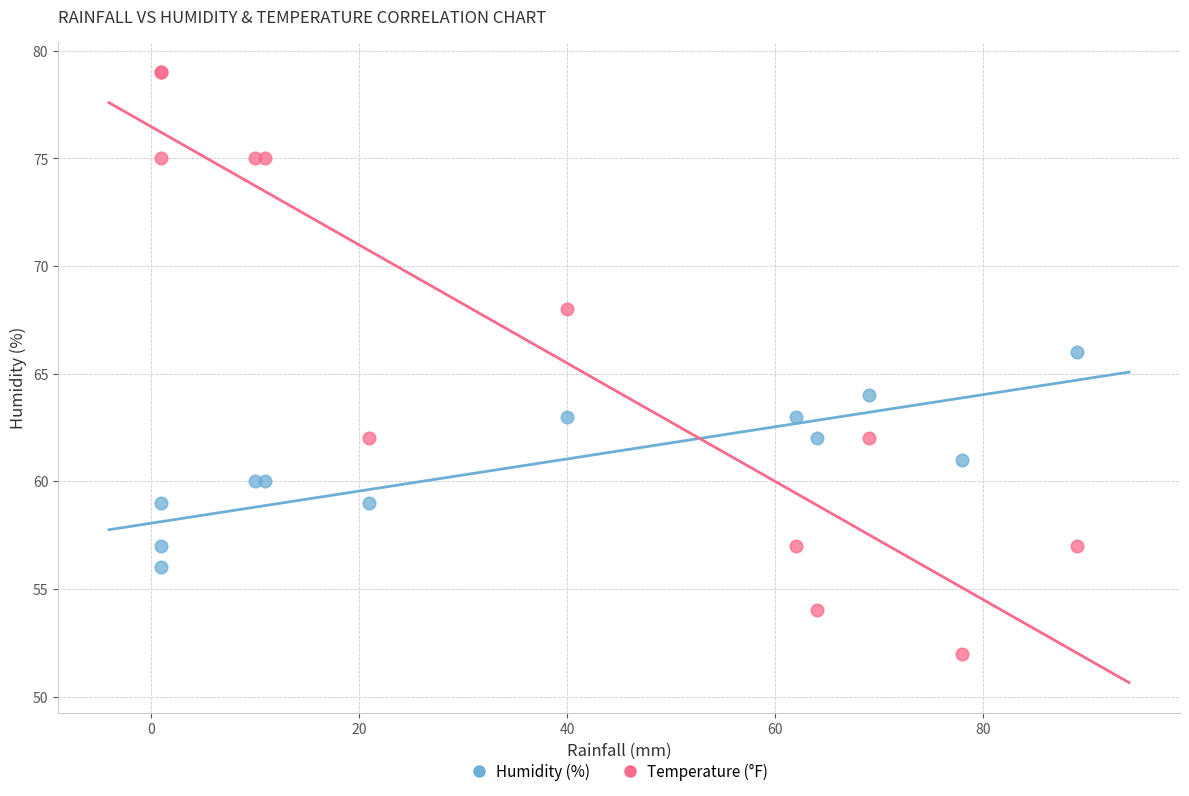

Which series contains the lowest Y value?

Temperature (°F)